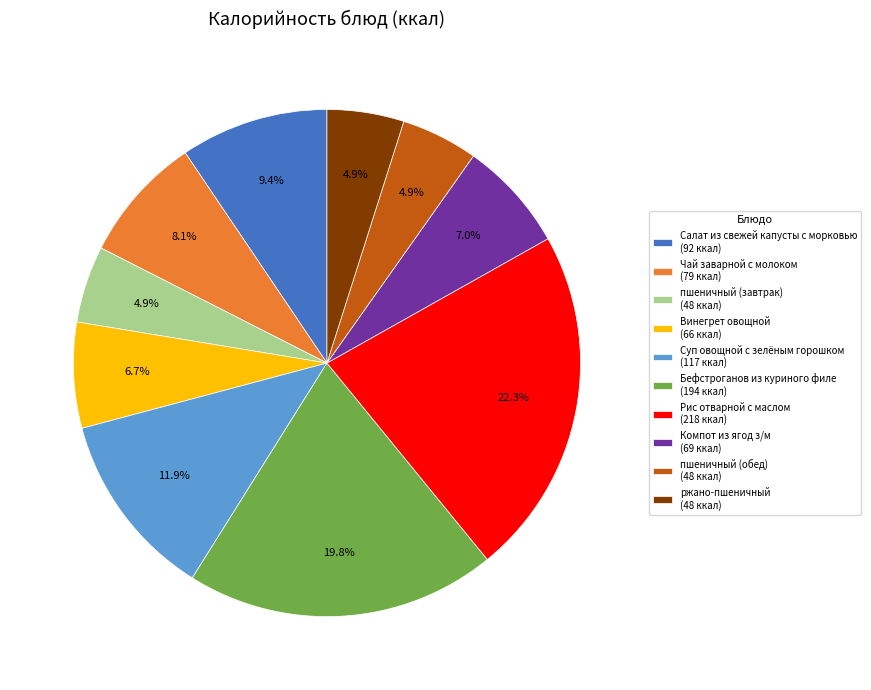

How much of the chart is everything except Бефстроганов из куриного филе?

80.2%